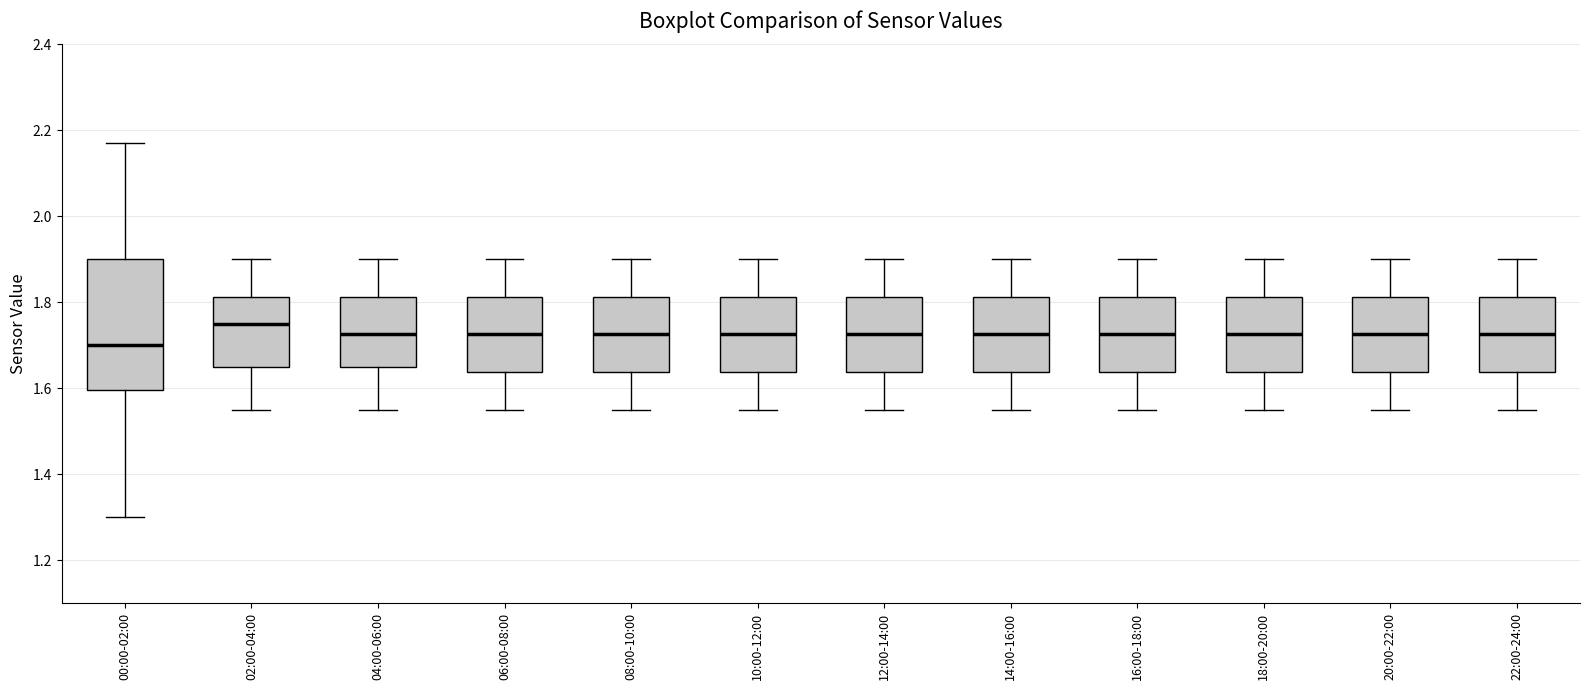

Reading left to right, transcribe this box plot: for each box, give where its median line is, the range the box spans, and where its two whiskers end, as read against the y-axis. The values are not printed on the chart, so give them approximately, as read against the axis.

00:00-02:00: median 1.70, box 1.60 to 1.90, whiskers 1.30 to 2.18
02:00-04:00: median 1.76, box 1.66 to 1.82, whiskers 1.56 to 1.90
04:00-06:00: median 1.72, box 1.66 to 1.82, whiskers 1.56 to 1.90
06:00-08:00: median 1.72, box 1.64 to 1.82, whiskers 1.56 to 1.90
08:00-10:00: median 1.72, box 1.64 to 1.82, whiskers 1.56 to 1.90
10:00-12:00: median 1.72, box 1.64 to 1.82, whiskers 1.56 to 1.90
12:00-14:00: median 1.72, box 1.64 to 1.82, whiskers 1.56 to 1.90
14:00-16:00: median 1.72, box 1.64 to 1.82, whiskers 1.56 to 1.90
16:00-18:00: median 1.72, box 1.64 to 1.82, whiskers 1.56 to 1.90
18:00-20:00: median 1.72, box 1.64 to 1.82, whiskers 1.56 to 1.90
20:00-22:00: median 1.72, box 1.64 to 1.82, whiskers 1.56 to 1.90
22:00-24:00: median 1.72, box 1.64 to 1.82, whiskers 1.56 to 1.90